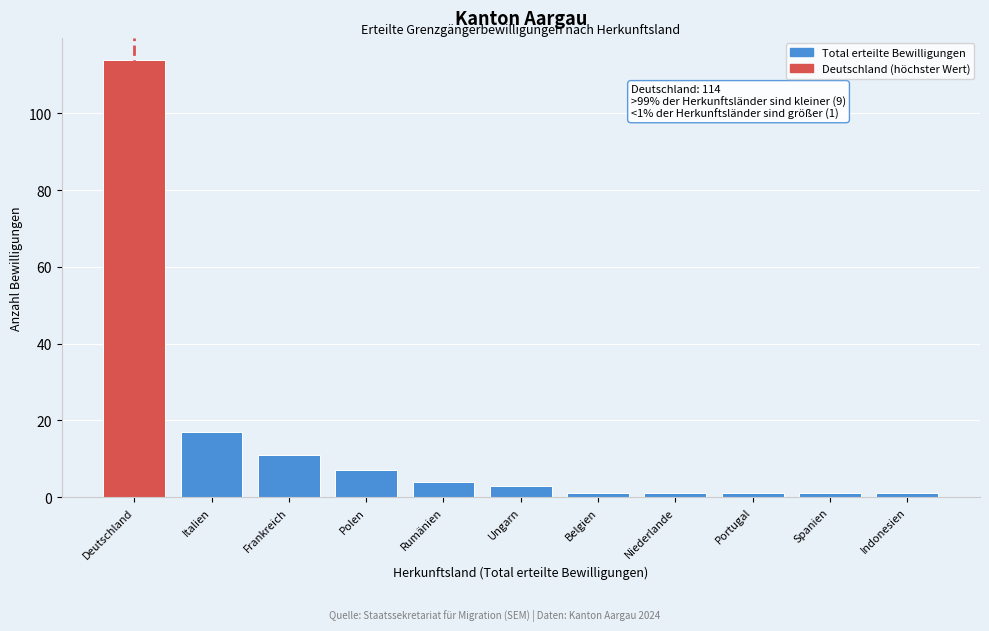

Reading right to left, extract all data points from this chart.

Indonesien=1	Spanien=1	Portugal=1	Niederlande=1	Belgien=1	Ungarn=3	Rumänien=4	Polen=7	Frankreich=11	Italien=17	Deutschland=114